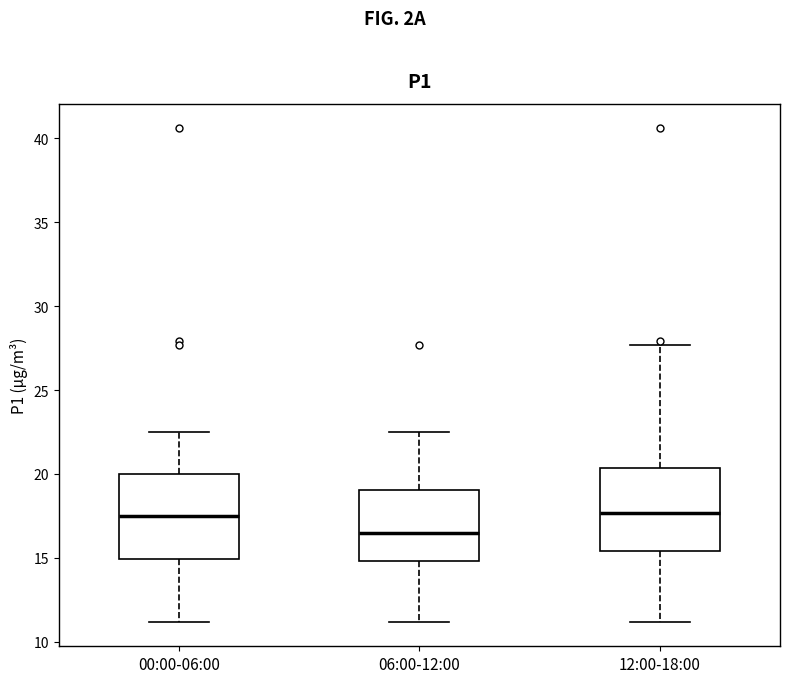

Reading left to right, read every box against the y-axis: the position of its median line, the range the box covers, and the ends of its whiskers. The values are not printed on the chart, so give them approximately, as read against the axis.

00:00-06:00: median 17.5, box 15.0 to 20.0, whiskers 11.0 to 22.5
06:00-12:00: median 16.5, box 15.0 to 19.0, whiskers 11.0 to 22.5
12:00-18:00: median 17.5, box 15.5 to 20.5, whiskers 11.0 to 27.5